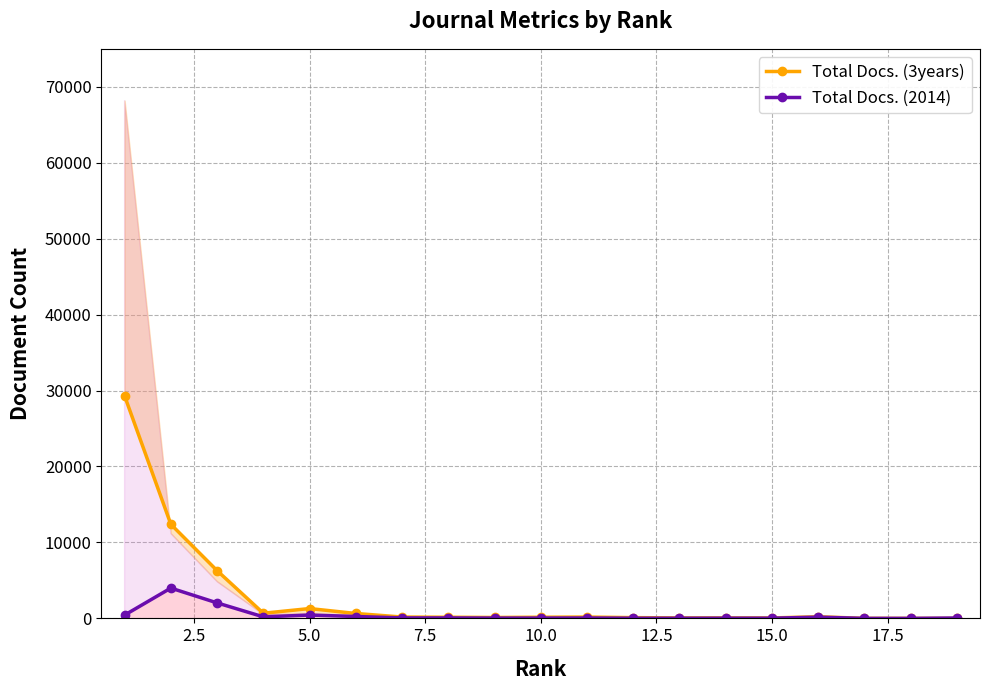

How many data points in Total Docs. (2014) are less than 54?

9